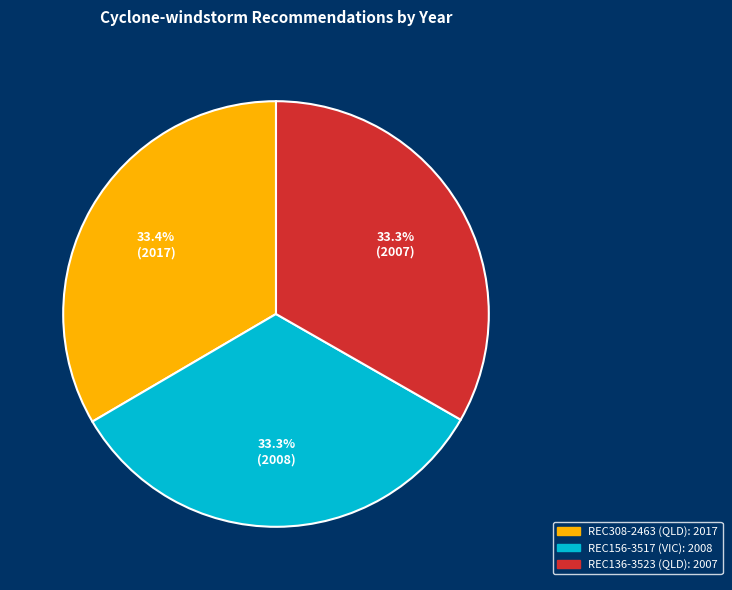

Approximately how many times larger is the value at REC156-3517 (VIC) compared to REC136-3523 (QLD)?

1.0